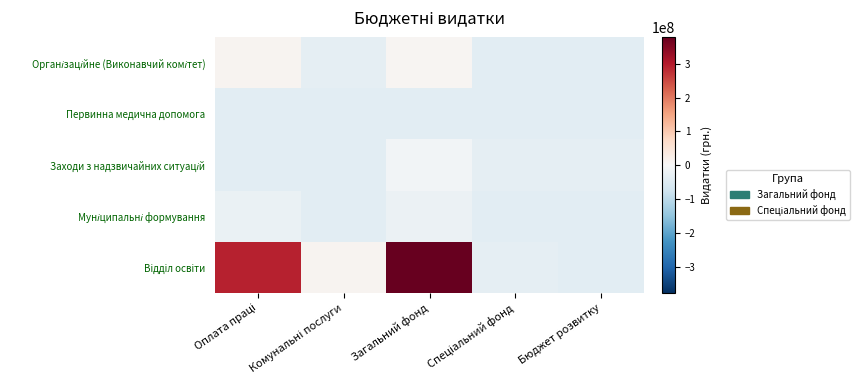

List the series in order of their peak value, highest first.

Вiддiл освiти, Організаційне (Виконавчий комітет), Заходи з надзвичайних ситуацій, Муніципальні формування, Первинна медична допомога